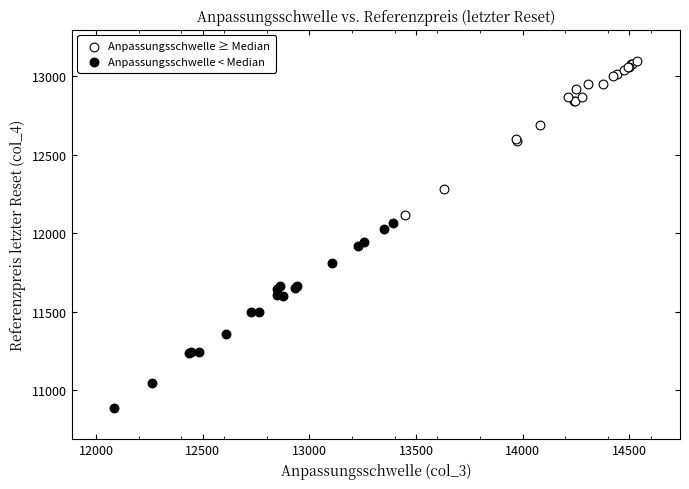

Which series contains the lowest Y value?

Anpassungsschwelle < Median